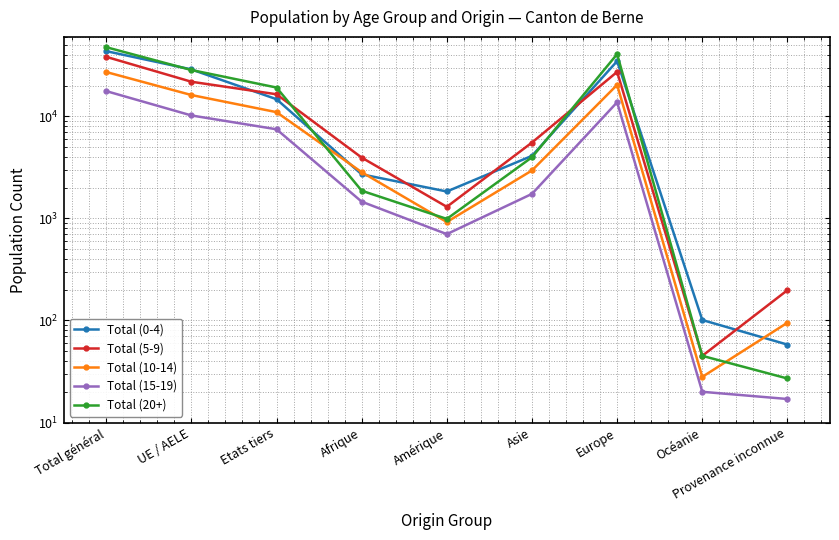

What is the spread (max minus min) of values at Provenance inconnue?

181